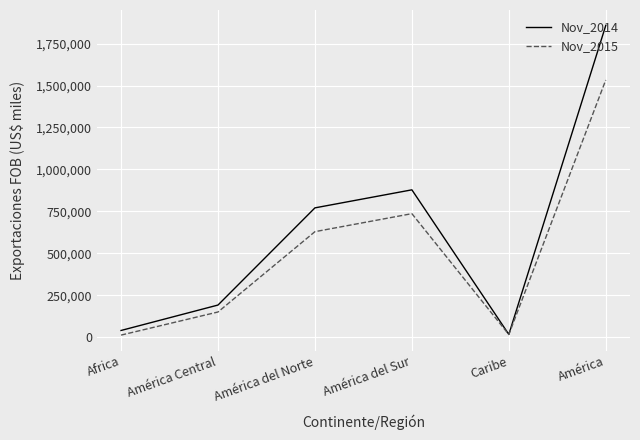

List the series in order of their peak value, lowest first.

Nov_2015, Nov_2014